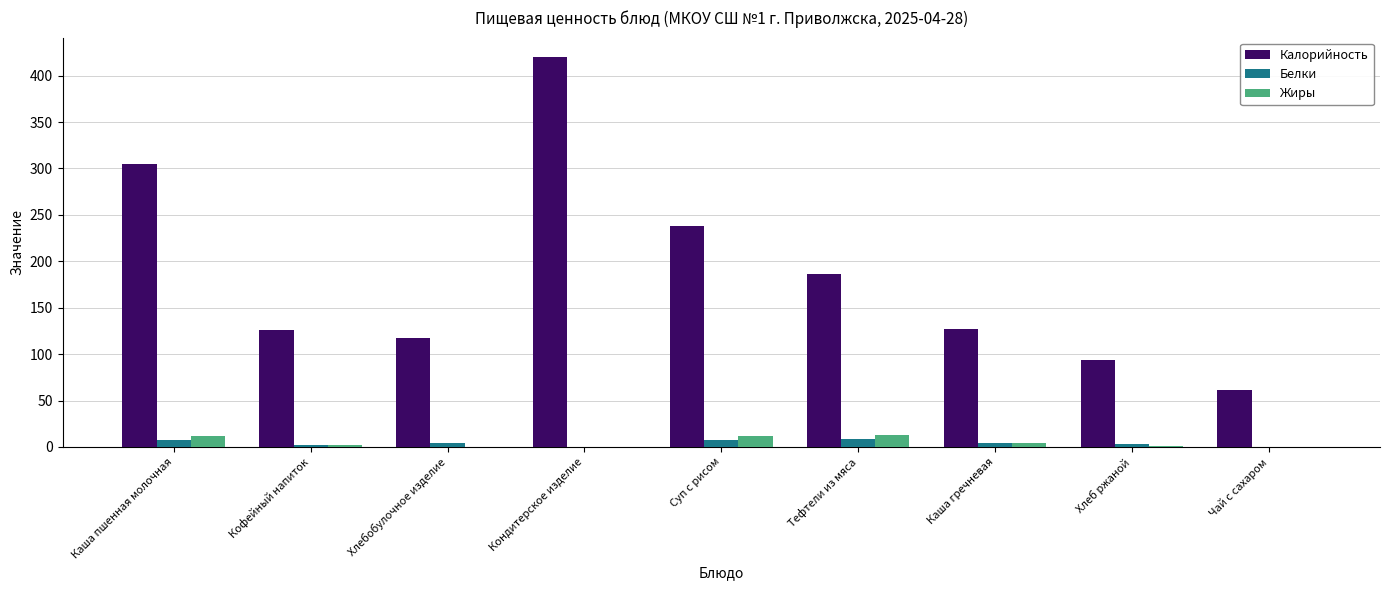

The value of Калорийность at Хлебобулочное изделие is 69.8. True or false?

False